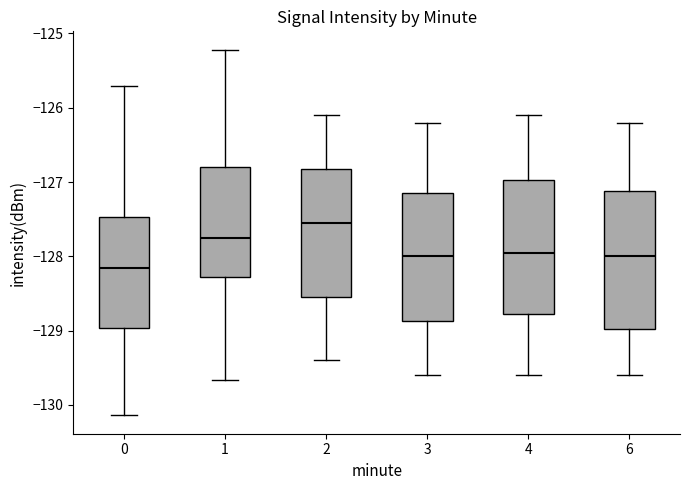

Where does the median line of the box at x = 2 sit on the y-axis? The values are not printed on the chart, so give them approximately, as read against the axis.

-127.5